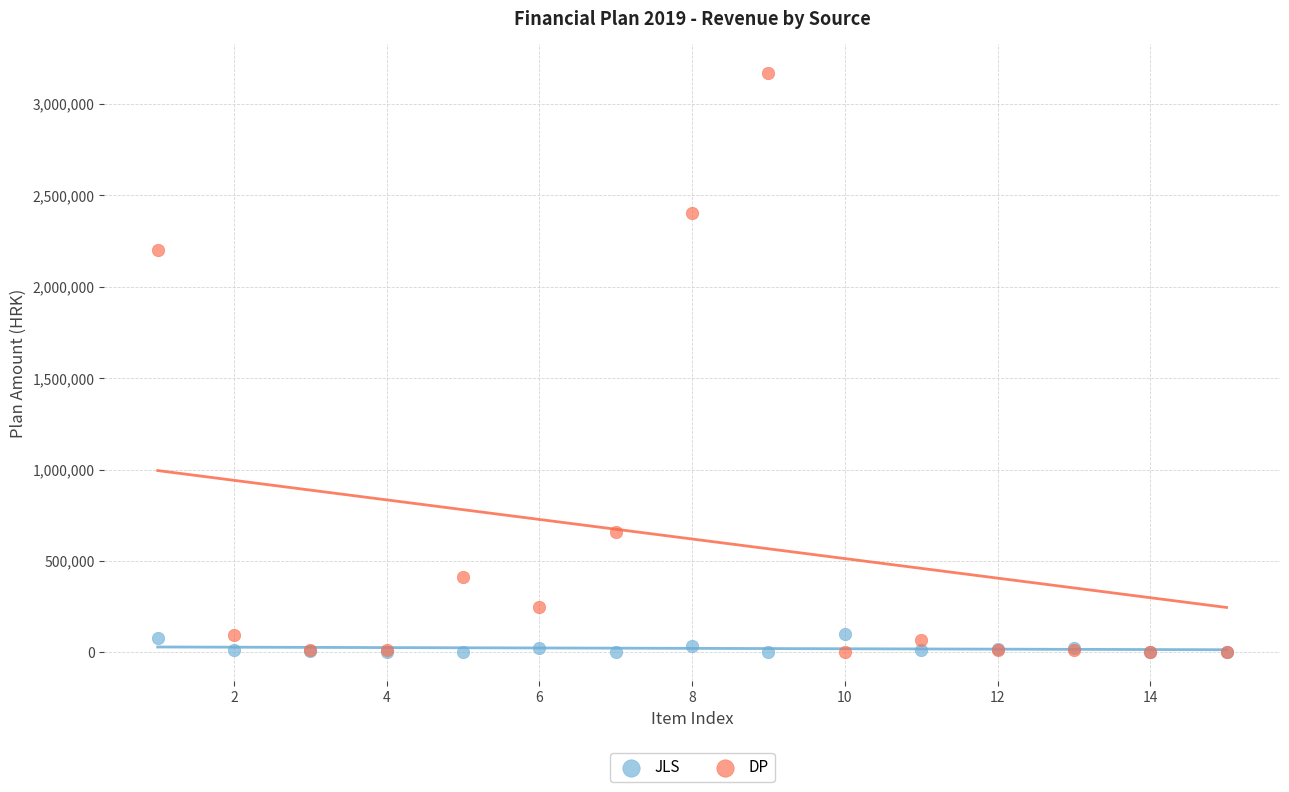

In the DP series, what Y value is closest to 1584057?

2200531.5